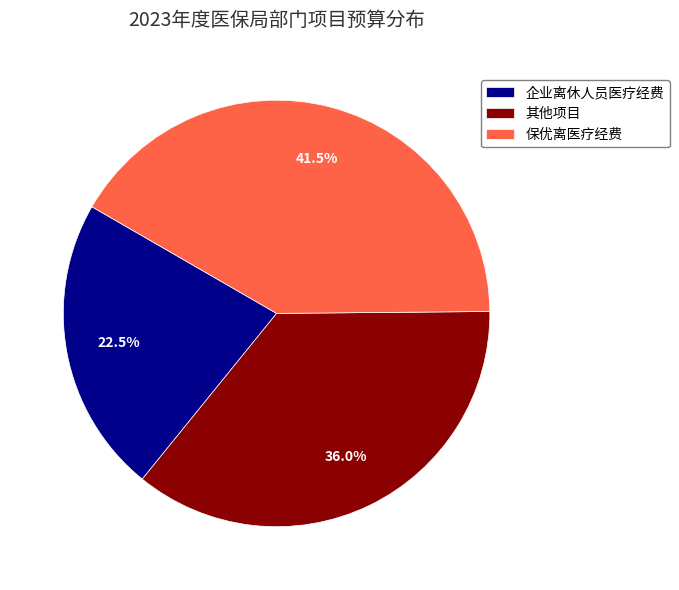

What percentage is NOT represented by 保优离医疗经费?

58.5%